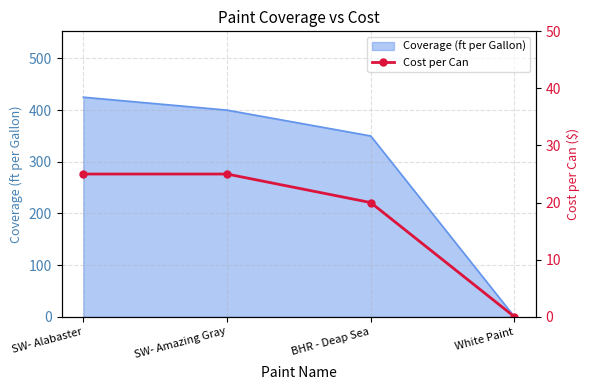

List the labels in order of value, smallest first.

White Paint, BHR - Deap Sea, SW- Alabaster, SW- Amazing Gray